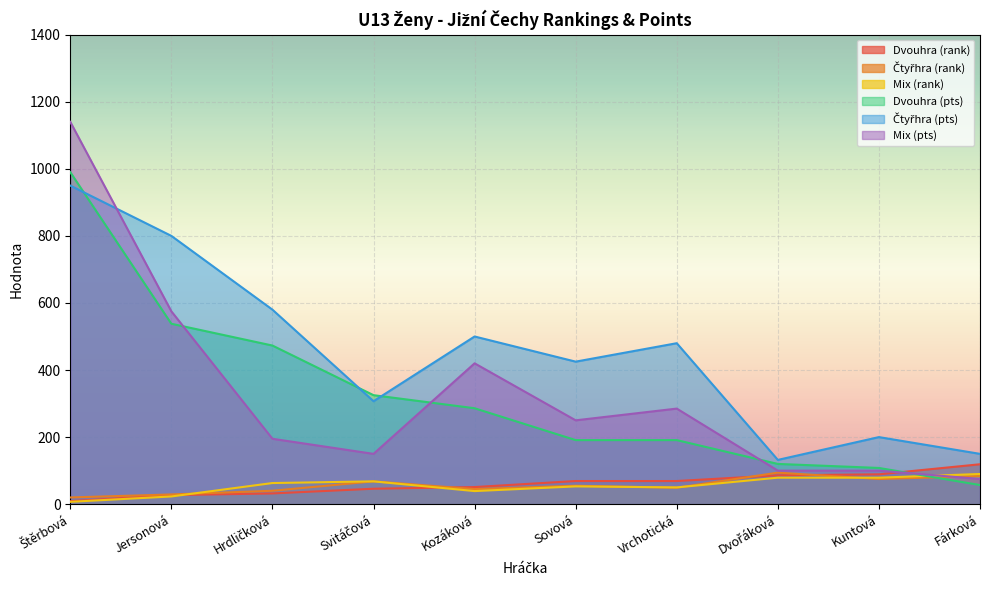

True or false: Čtyřhra (pts) and Čtyřhra (rank) cross at least once.

False